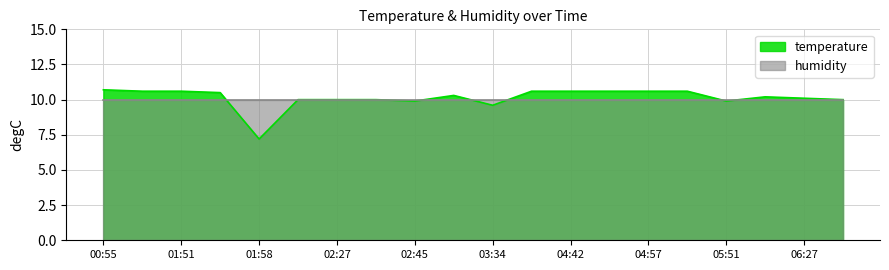

True or false: the data has more than 2 interior local peaks.

False